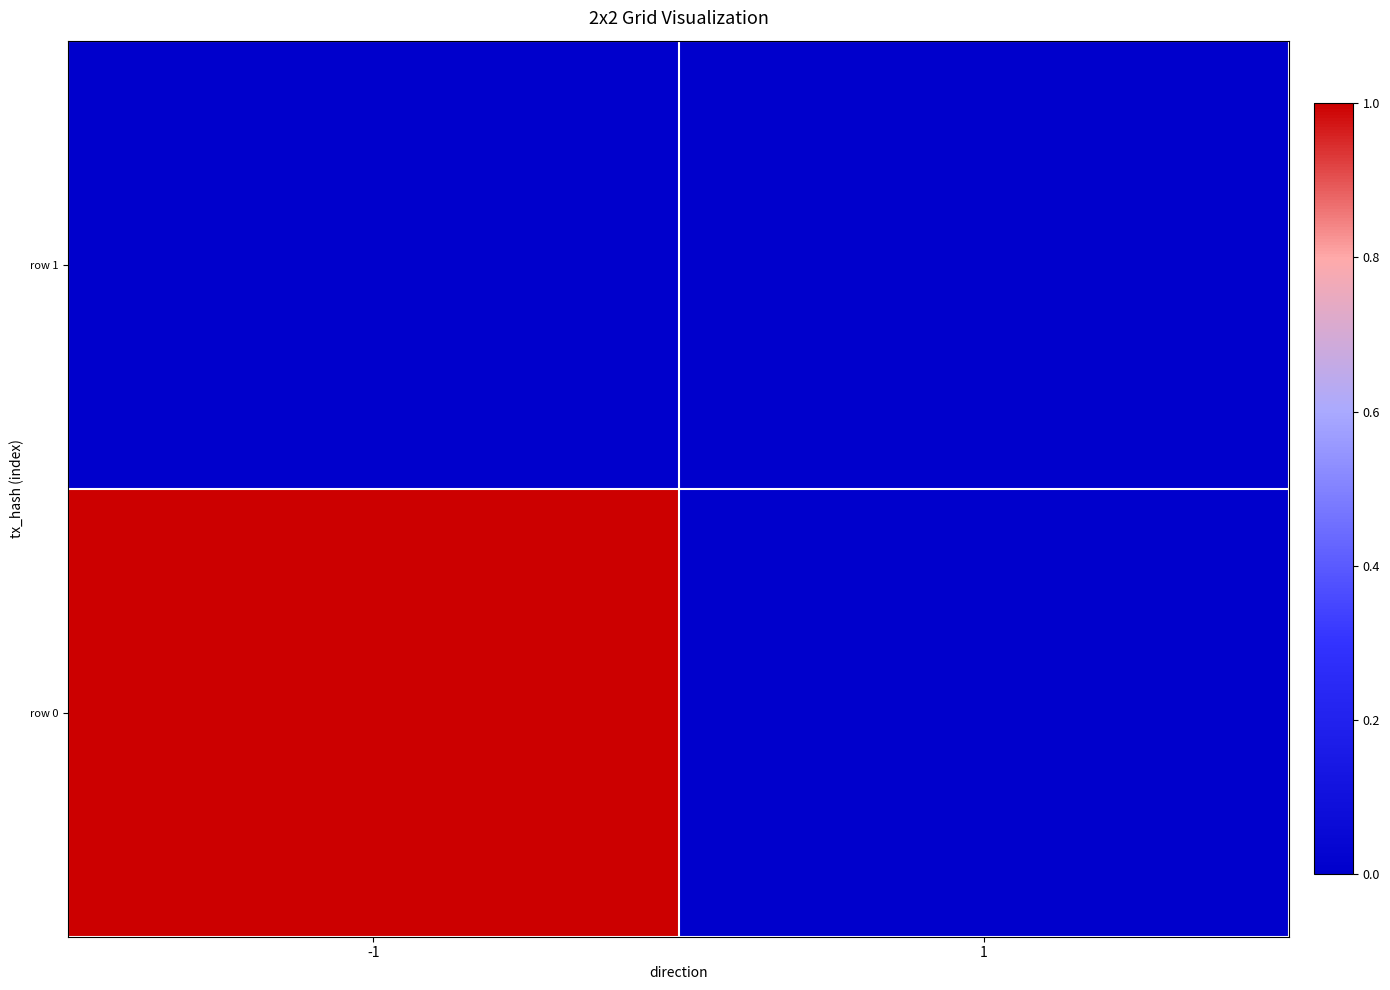

Reading left to right, what are all the values shown in this chart?

row 0: -1=1	1=0
row 1: -1=0	1=0